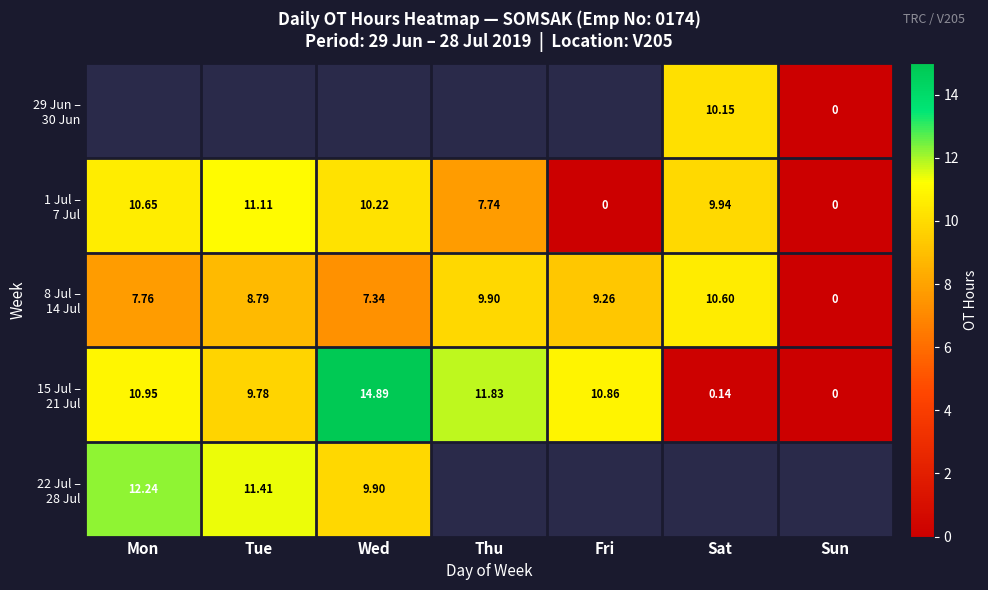

Rank the series at Sun from lowest to highest value.

29 Jun – 30 Jun, 1 Jul – 7 Jul, 8 Jul – 14 Jul, 15 Jul – 21 Jul, 22 Jul – 28 Jul